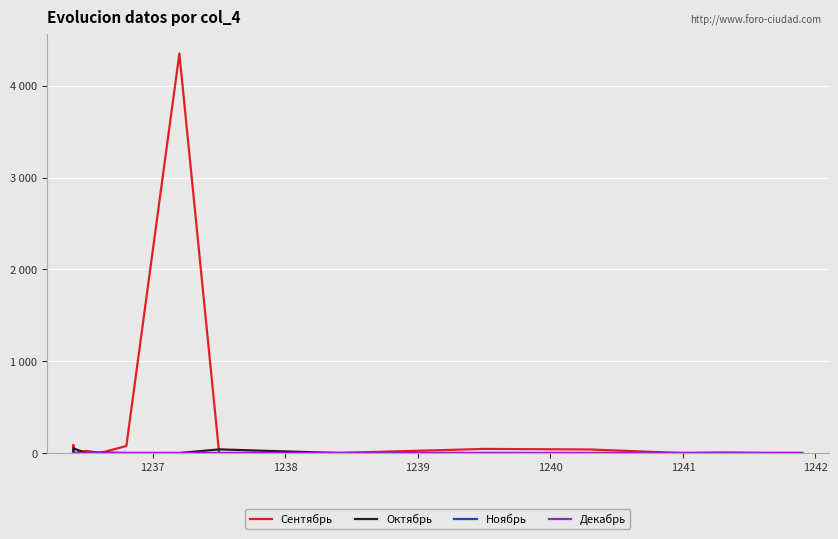

True or false: Сентябрь and Ноябрь cross at least once.

False